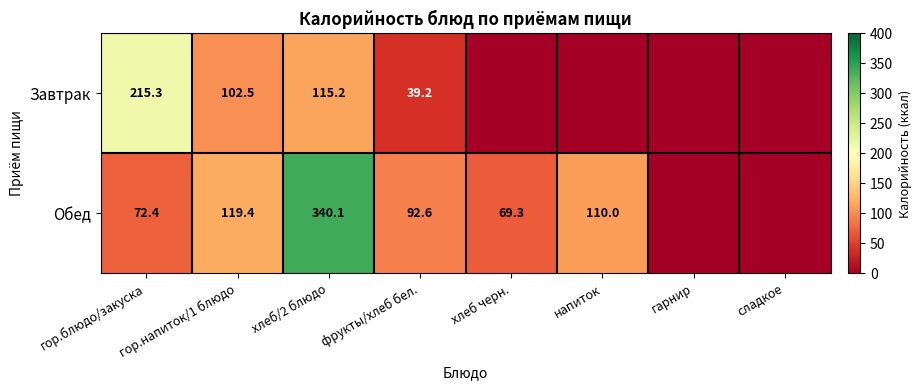

Is the value of Обед at фрукты/хлеб бел. greater than the value of Завтрак at фрукты/хлеб бел.?

Yes